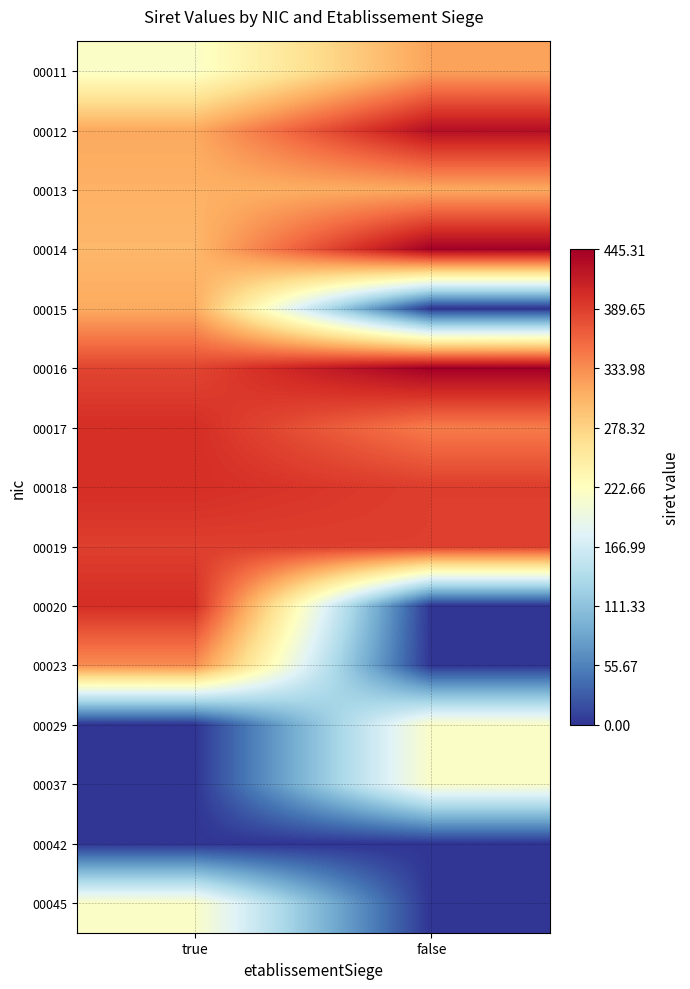

List the series in order of their peak value, lowest first.

00042, 00029, 00037, 00045, 00015, 00013, 00011, 00023, 00019, 00017, 00018, 00020, 00012, 00014, 00016